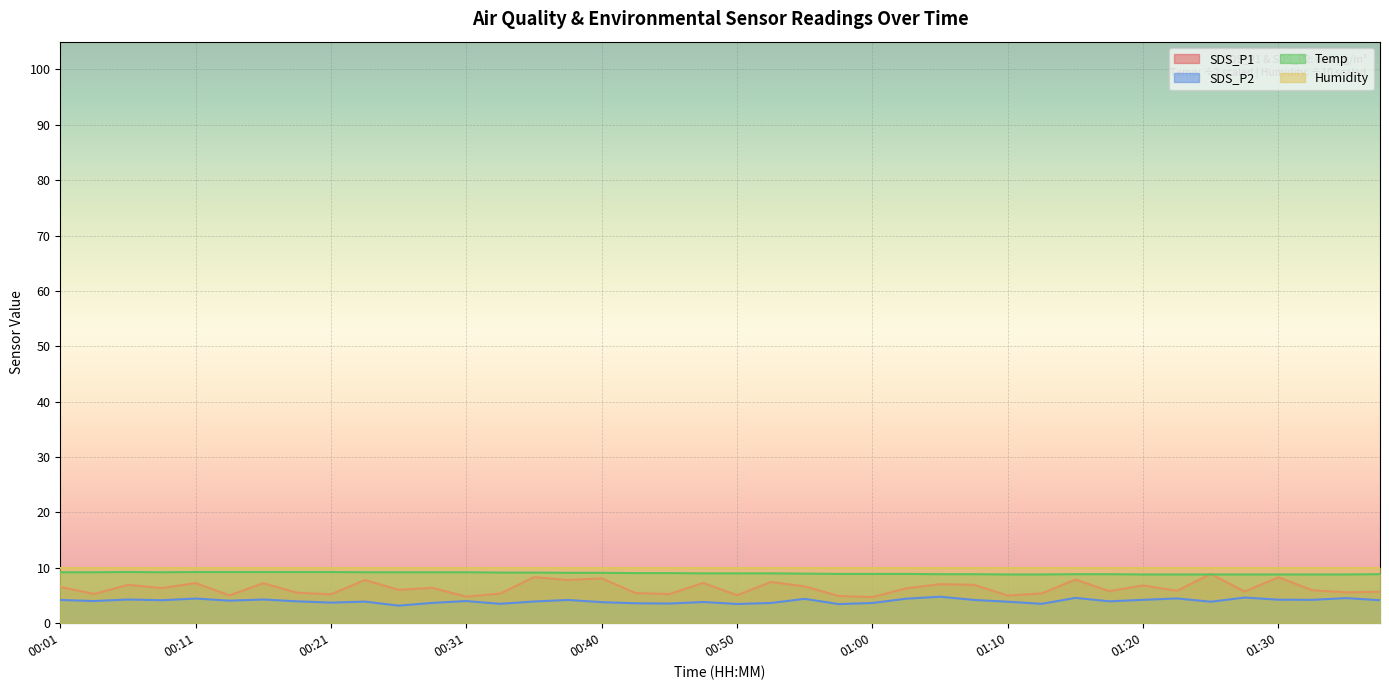

True or false: SDS_P2 and SDS_P1 intersect in this chart.

False